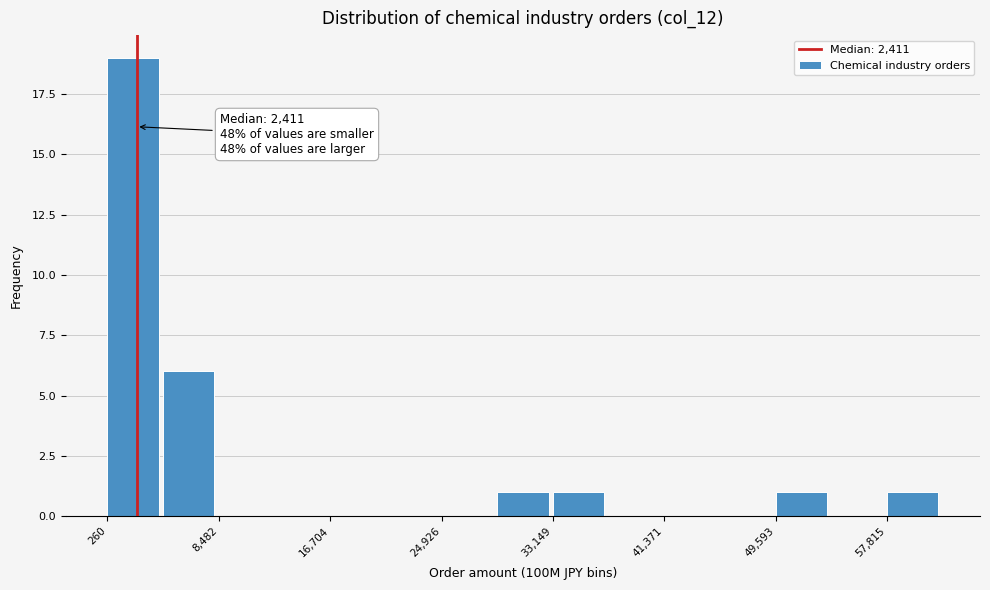

Over which range of the x-axis is the bar tallest?

0 to 4000